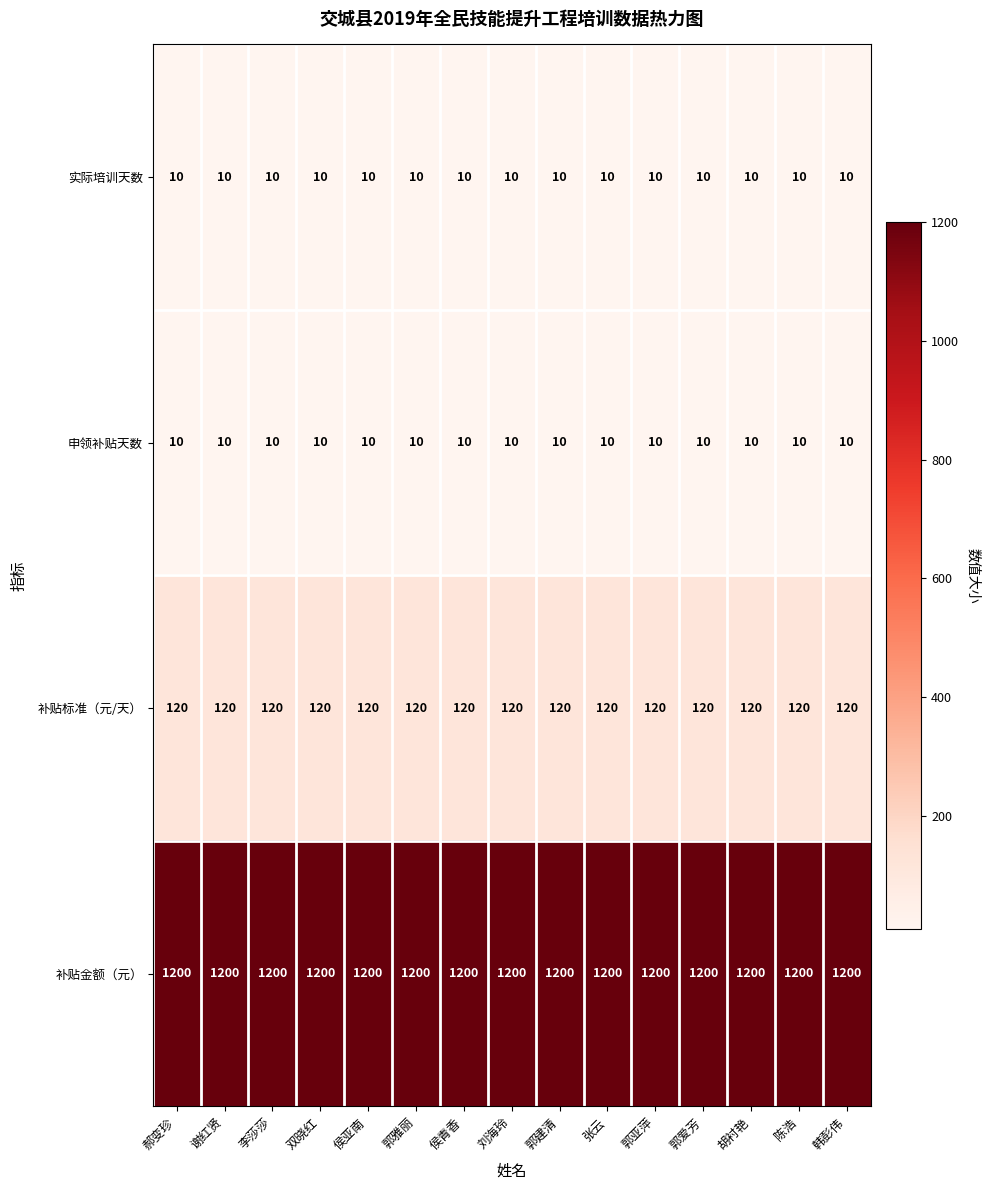

What is the greatest value displayed?

1200